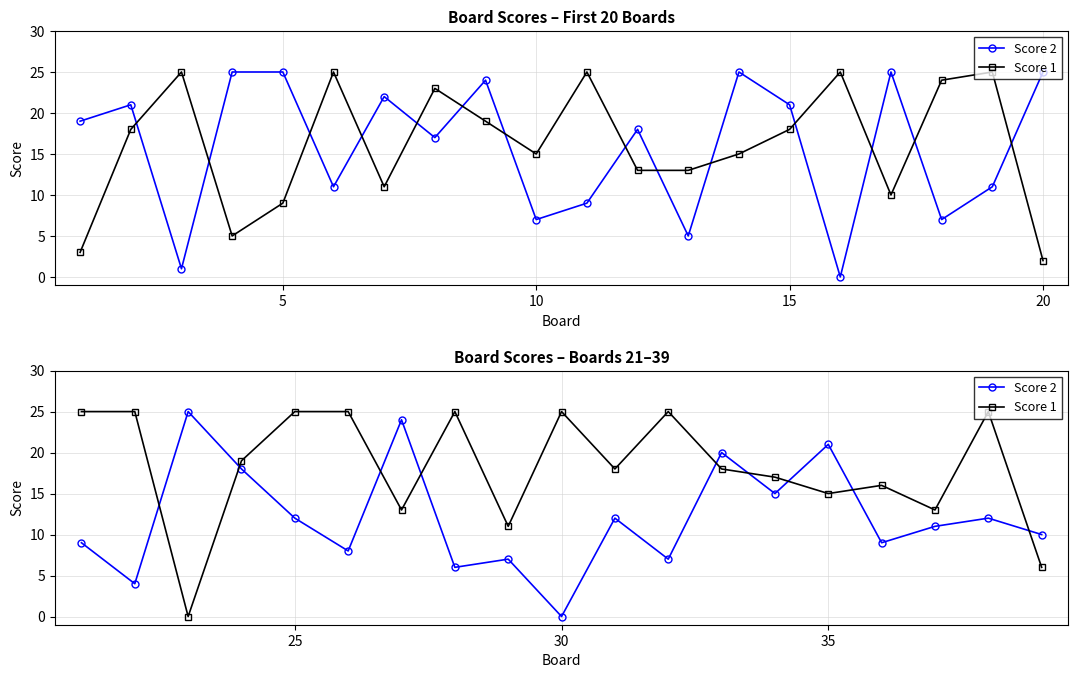

Rank the series by their maximum value, from highest to lowest.

Score 2, Score 1